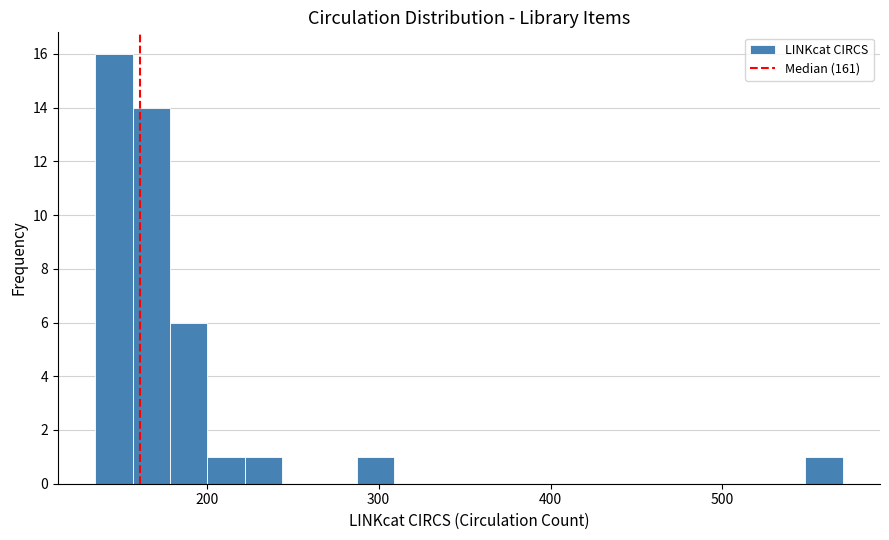

Read against the x-axis, roughly where is the centre of the tallest bar?

150